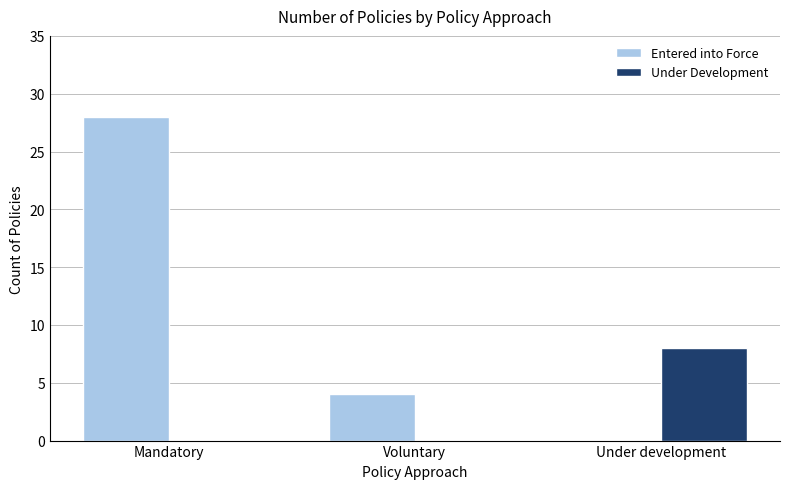

Which series has the largest total across all categories?

Entered into Force